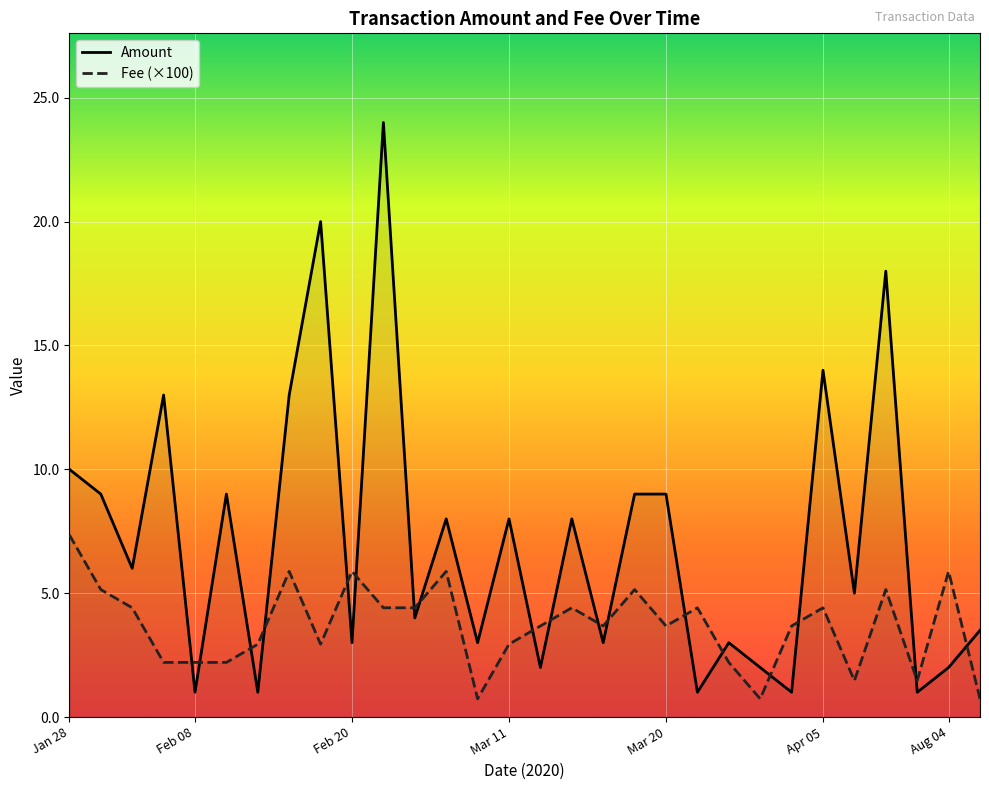

How many data points does each series have?

30